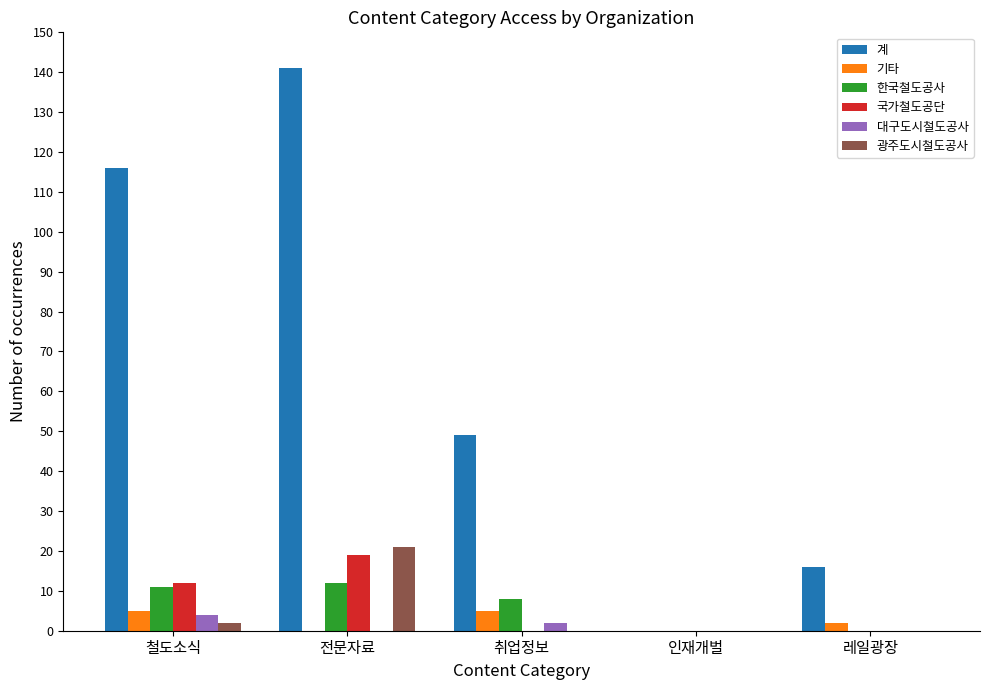

Which series changed the most between 전문자료 and 레일광장?

계